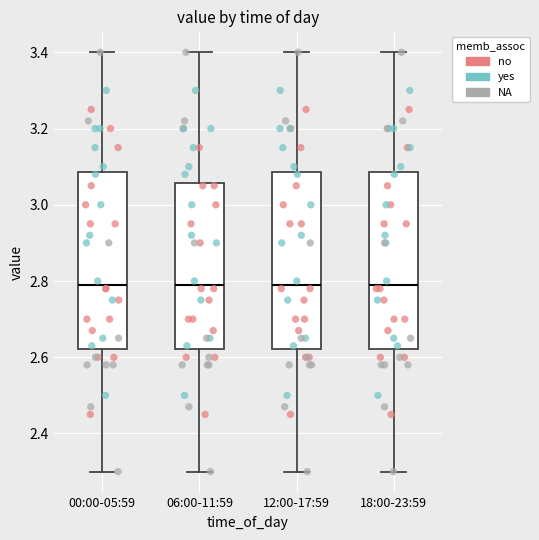

Reading left to right, transcribe this box plot: for each box, give where its median line is, the range the box spans, and where its two whiskers end, as read against the y-axis. The values are not printed on the chart, so give them approximately, as read against the axis.

00:00-05:59: median 2.80, box 2.62 to 3.08, whiskers 2.30 to 3.40
06:00-11:59: median 2.80, box 2.62 to 3.06, whiskers 2.30 to 3.40
12:00-17:59: median 2.80, box 2.62 to 3.08, whiskers 2.30 to 3.40
18:00-23:59: median 2.80, box 2.62 to 3.08, whiskers 2.30 to 3.40